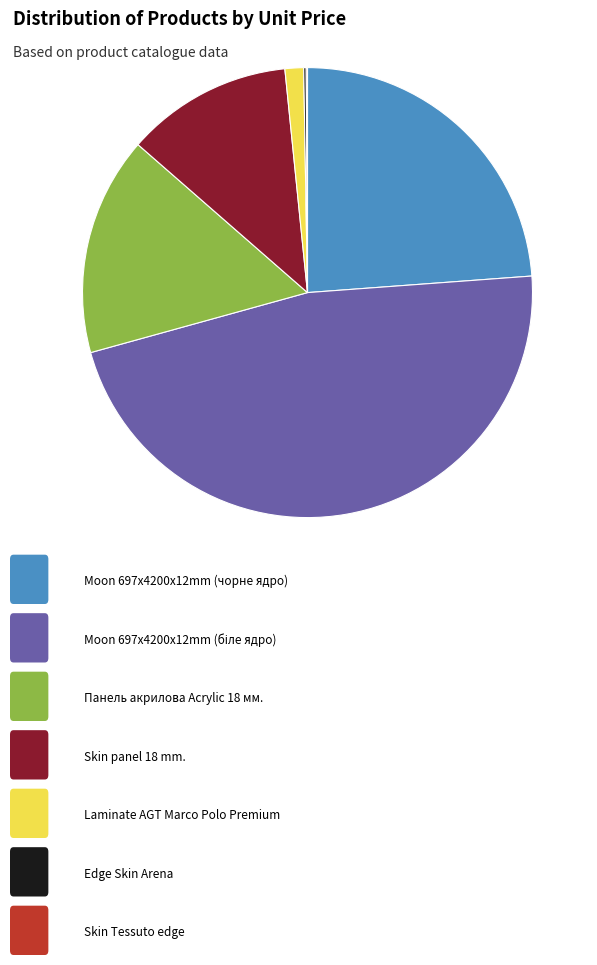

Is there a majority slice in this chart?

No